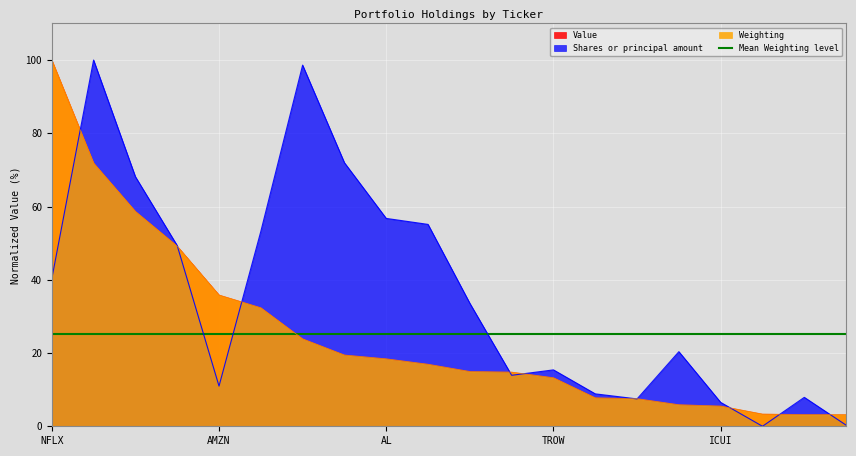

How many values in the Value series are below 16?

10